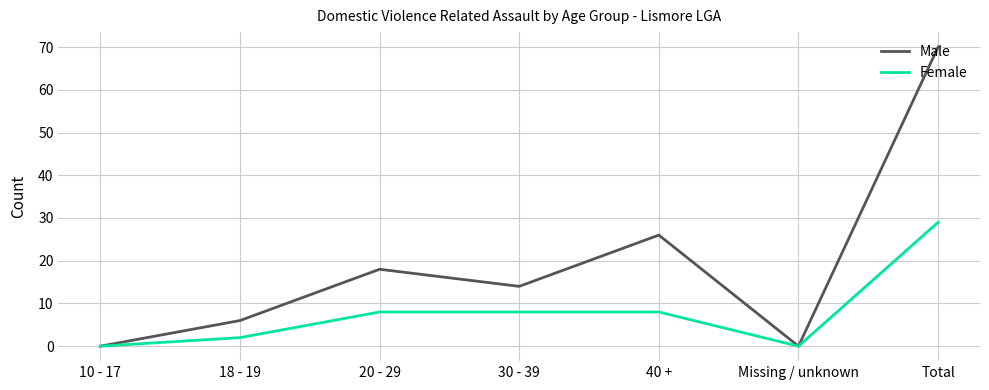

At which category is the sum across all series the highest?

Total